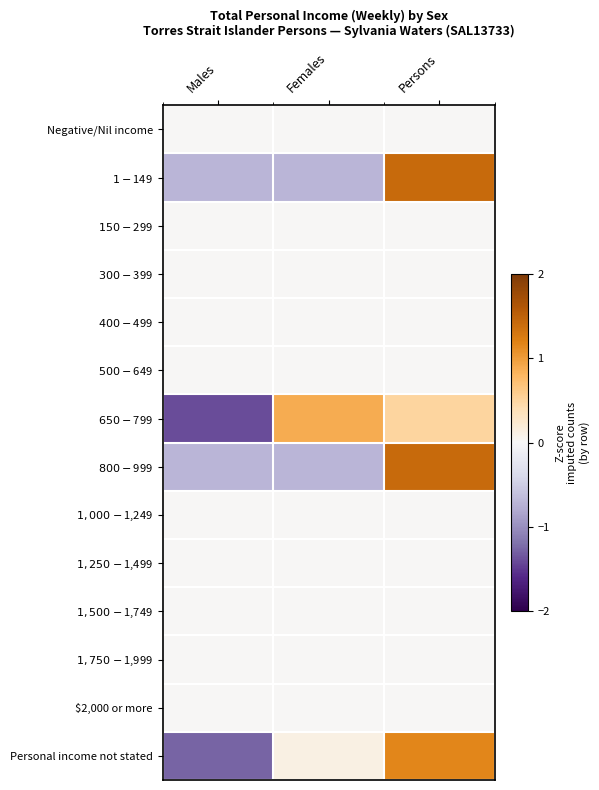

List the series in order of their peak value, lowest first.

Negative/Nil income, $150-$299, $300-$399, $400-$499, $500-$649, $1,000-$1,249, $1,250-$1,499, $1,500-$1,749, $1,750-$1,999, $2,000 or more, $650-$799, Personal income not stated, $800-$999, $1-$149